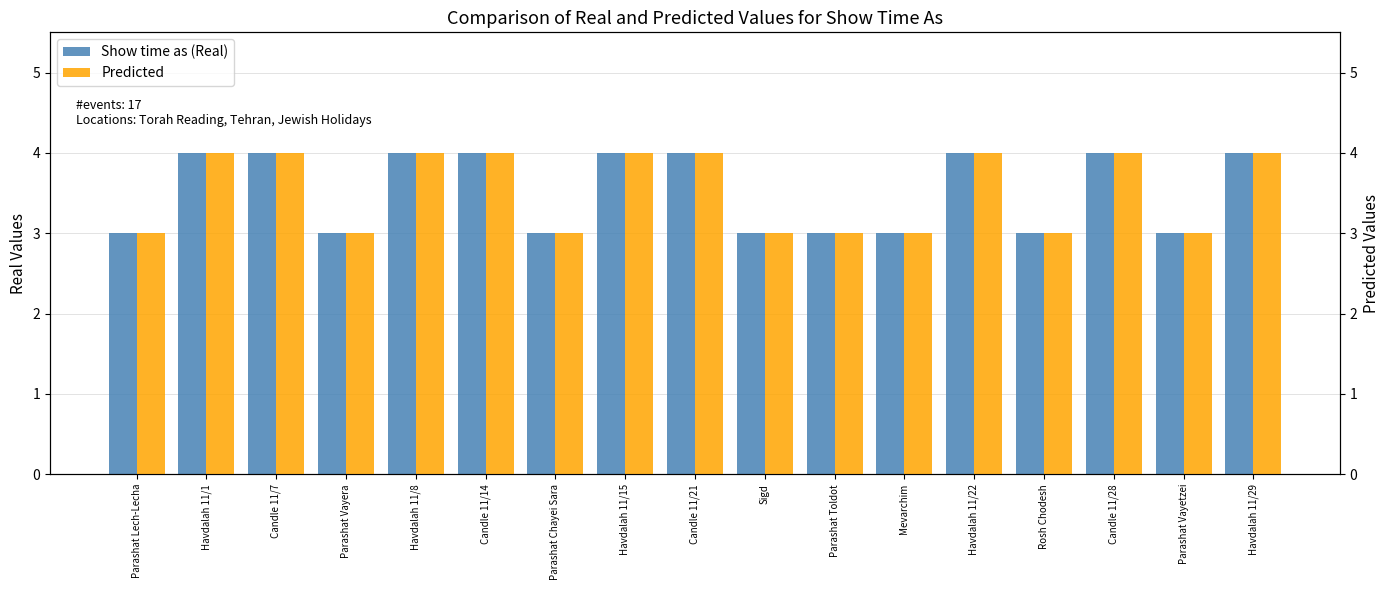

What value does the Predicted series have at Parashat Chayei Sara?

3